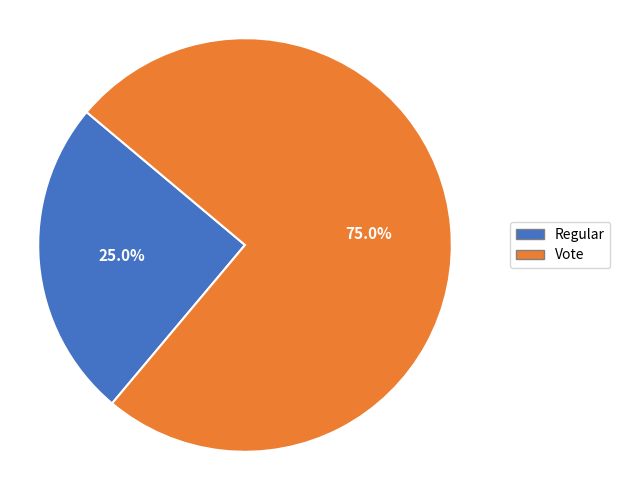

Which slice represents more than half of the pie?

Vote